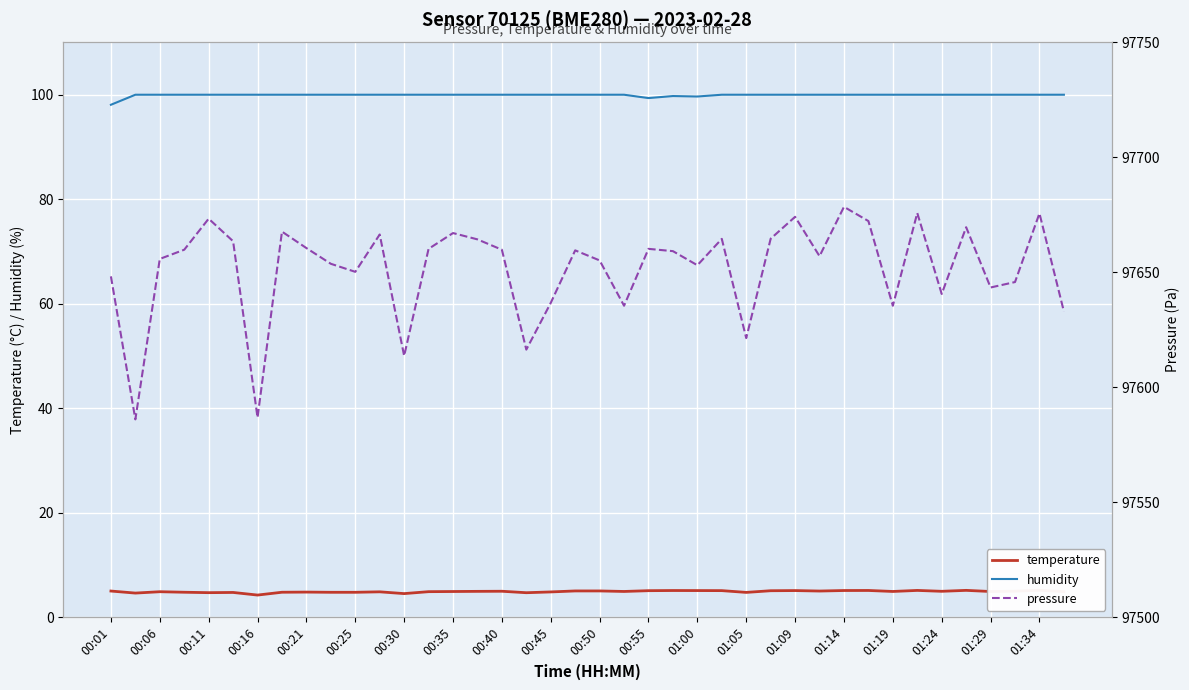

What is the lowest value of the humidity series?

98.1